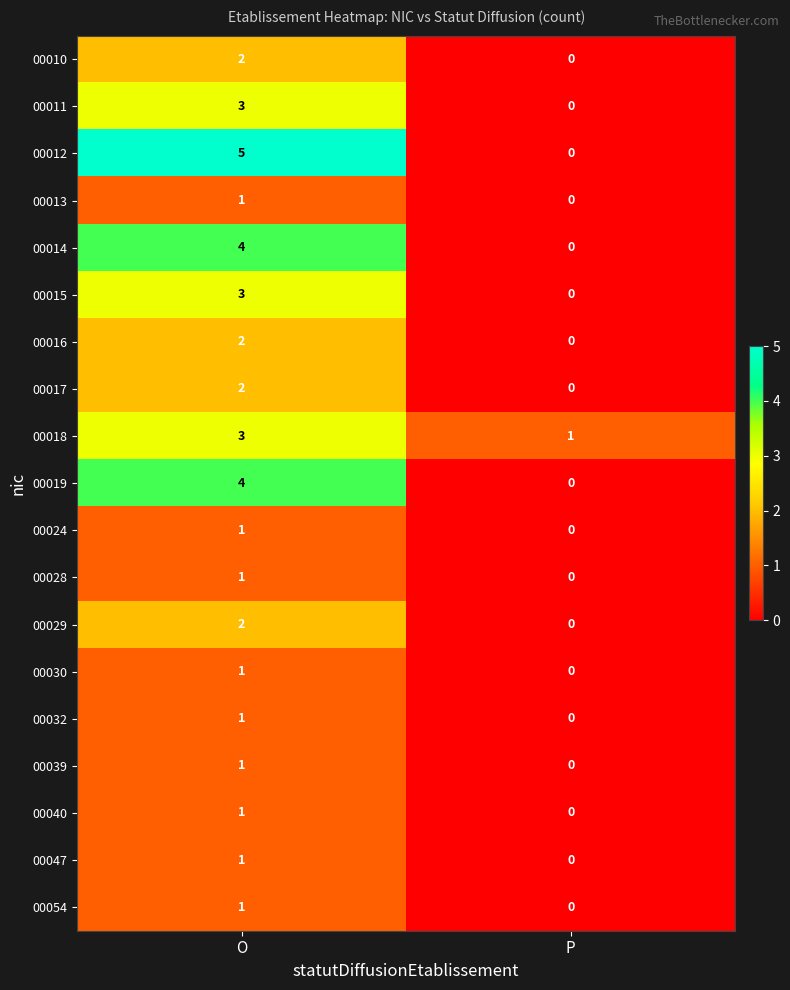

Which series changed the most between O and P?

00012